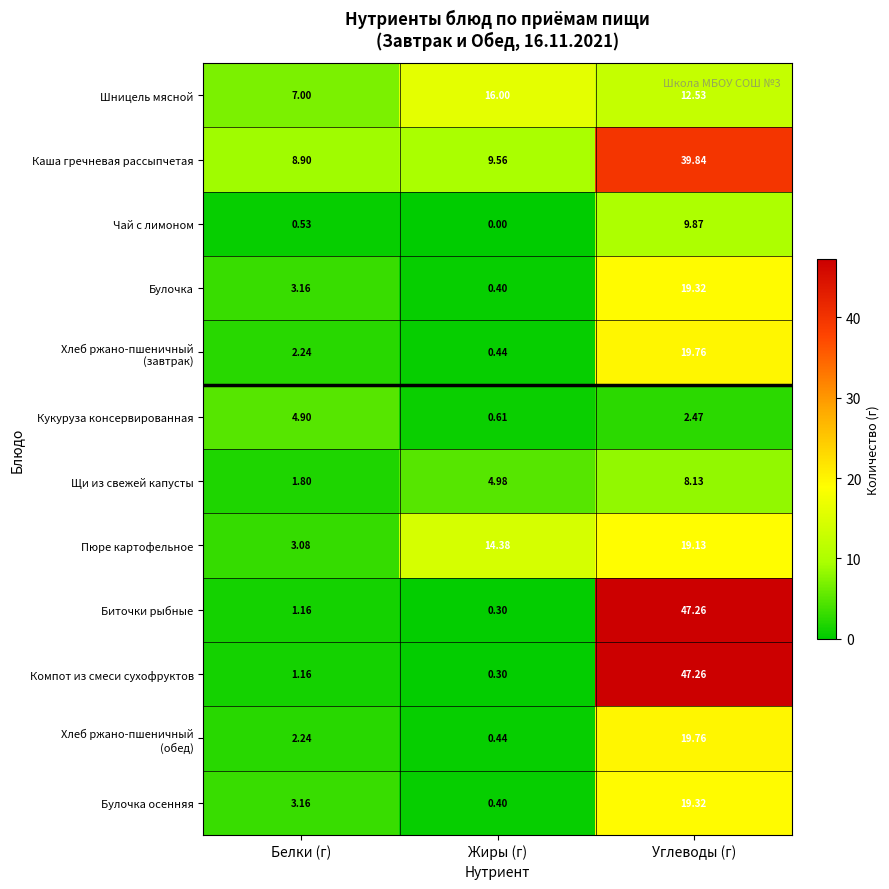

At which label does Шницель мясной reach its peak?

Жиры (г)